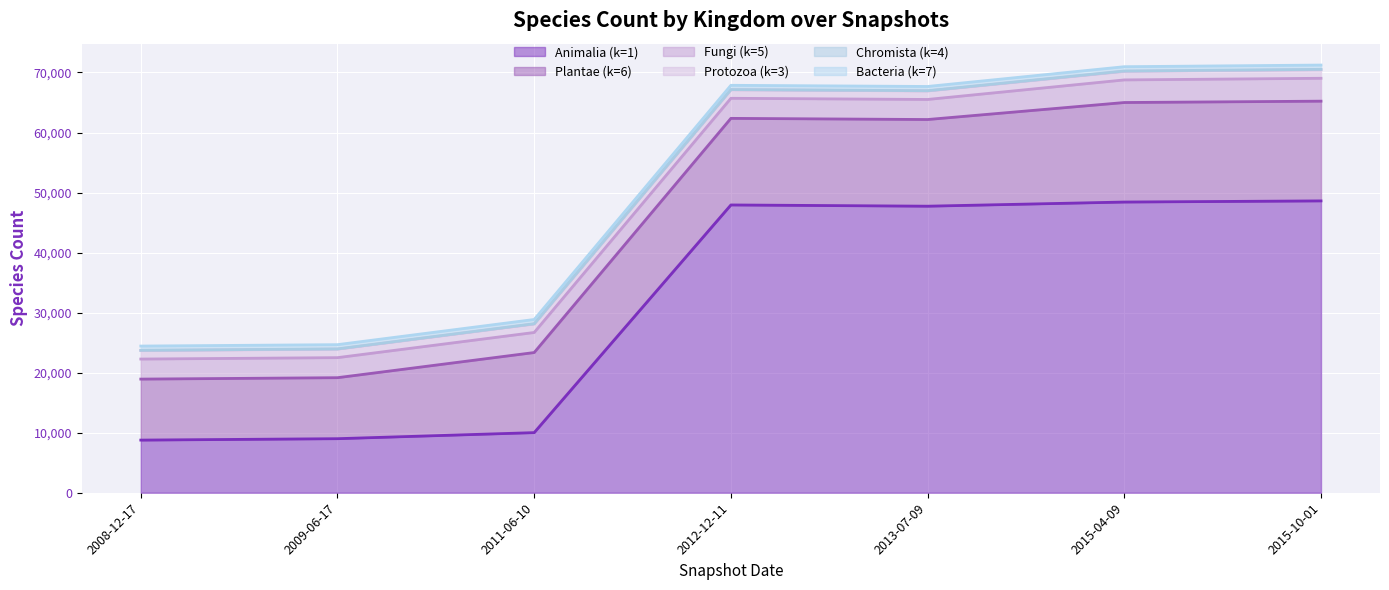

Which series reaches the maximum Y coordinate?

Animalia (k=1)